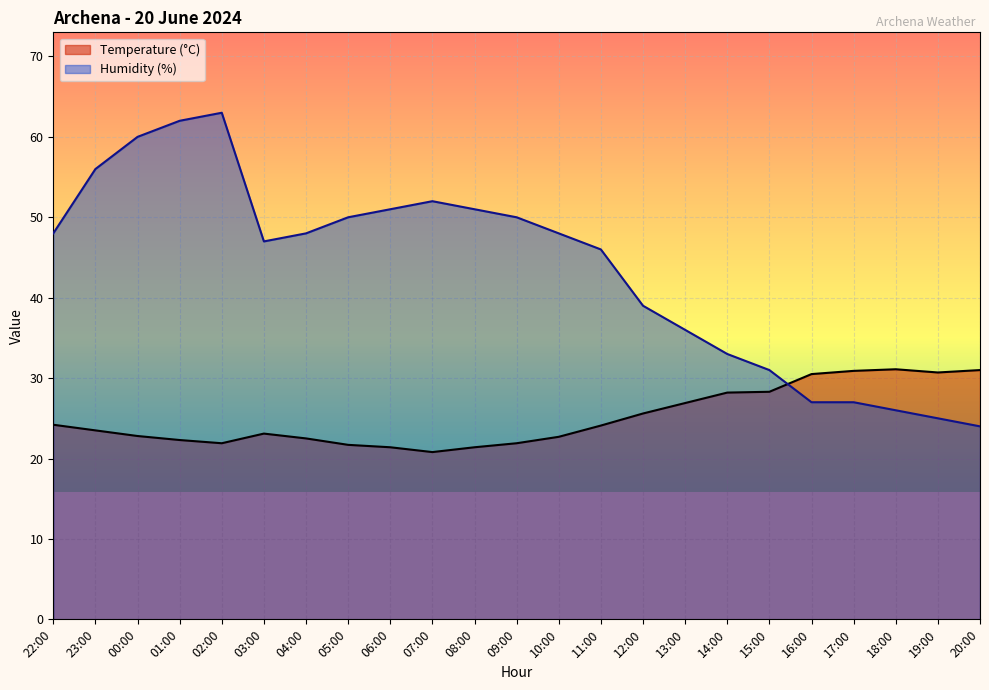

Rank the series by their average value, from lowest to highest.

Temperature (°C), Humidity (%)